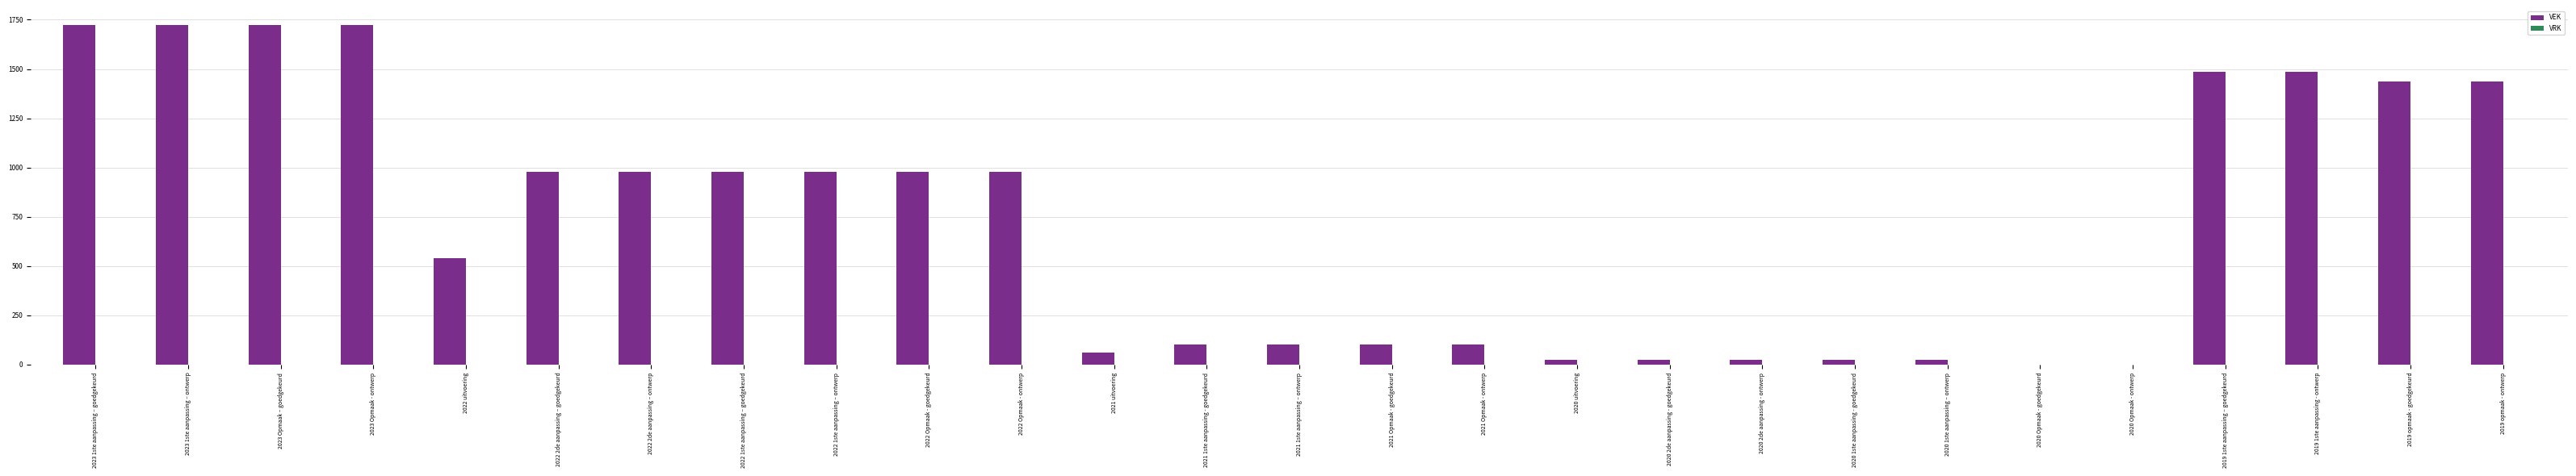

What is the ratio of the value at 2022 2de aanpassing – ontwerp to the value at 2022 1ste aanpassing – goedgekeurd?

1.0